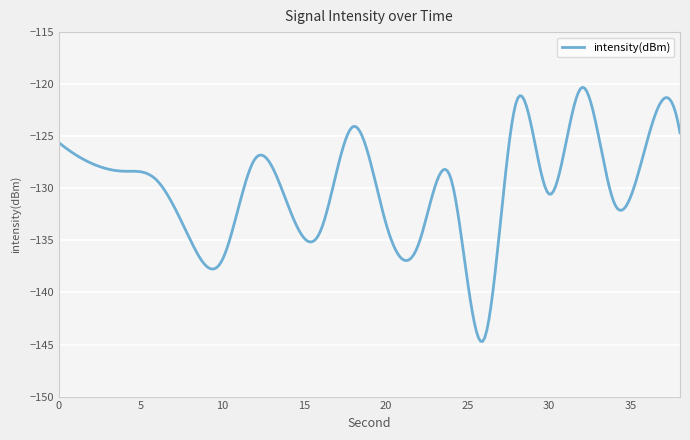

True or false: there are more than 1 points higher than both neighbors.

True